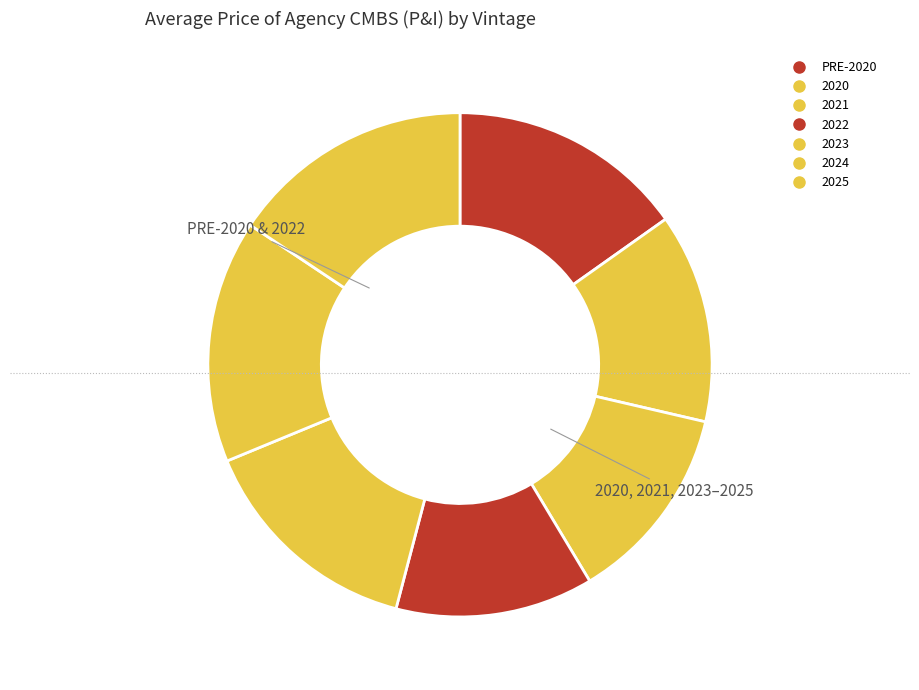

Is 2020 the majority of the pie?

No